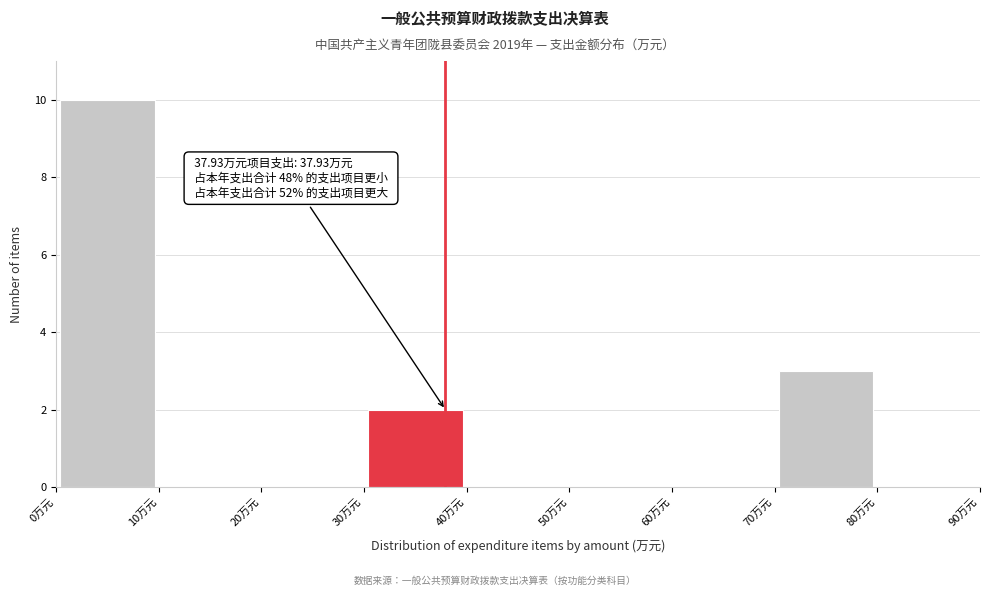

Over which range of the x-axis is the bar tallest?

0 to 10